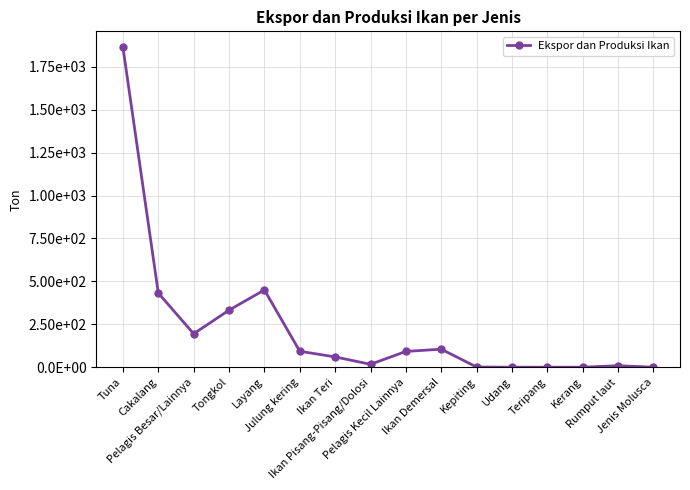

What is the label of the 6th point from the right?

Kepiting